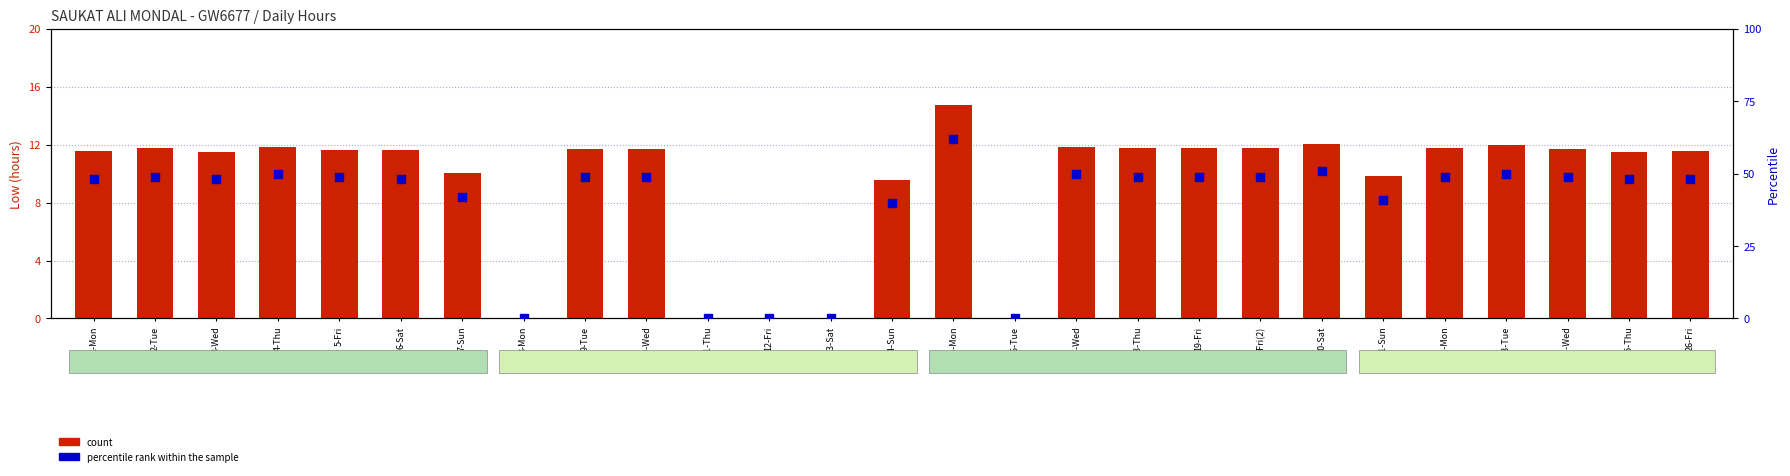

Which series contains the lowest Y value?

count